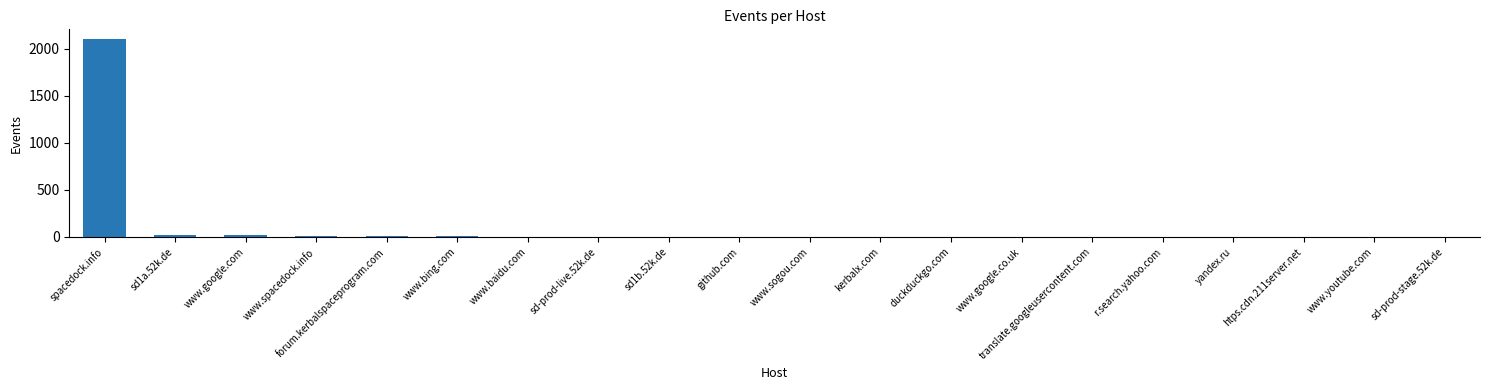

Between www.spacedock.info and spacedock.info, which is larger?

spacedock.info